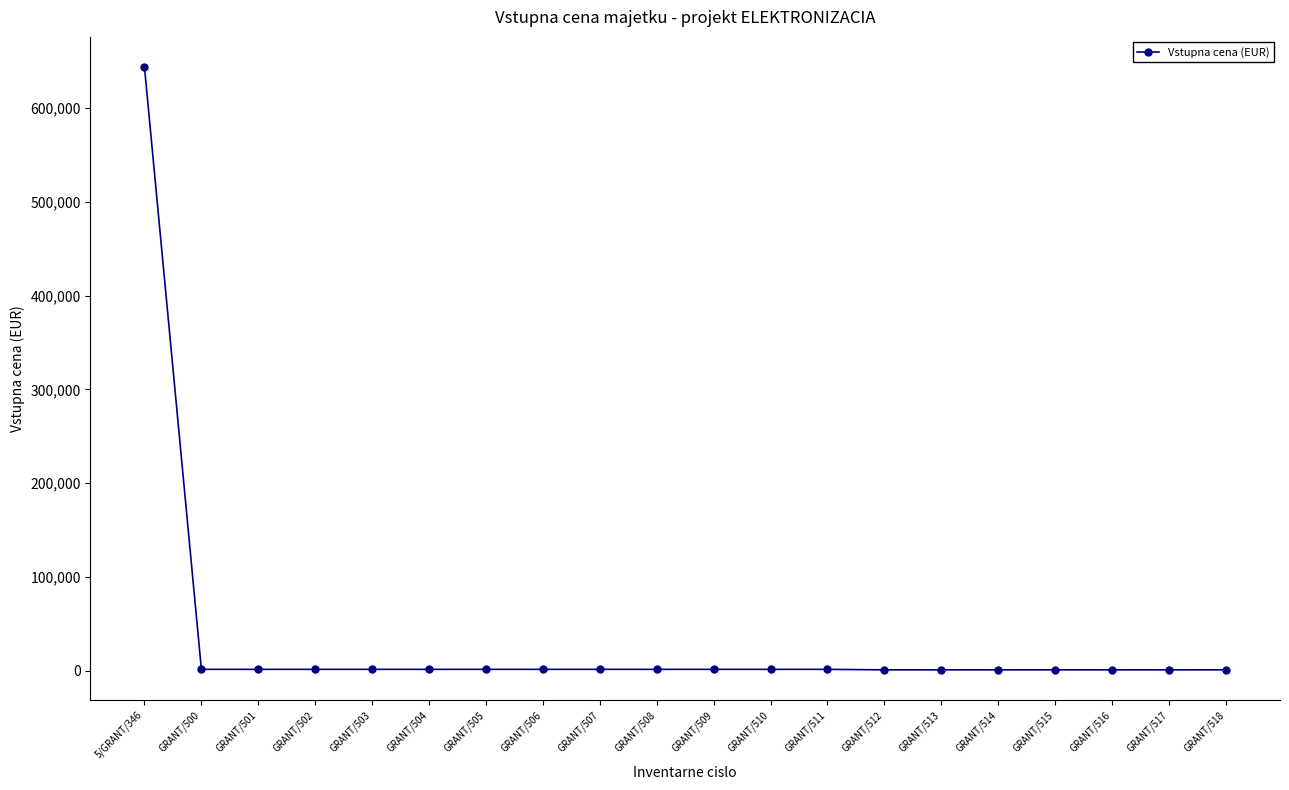

What is the label of the 1st point from the left?

5/GRANT/346